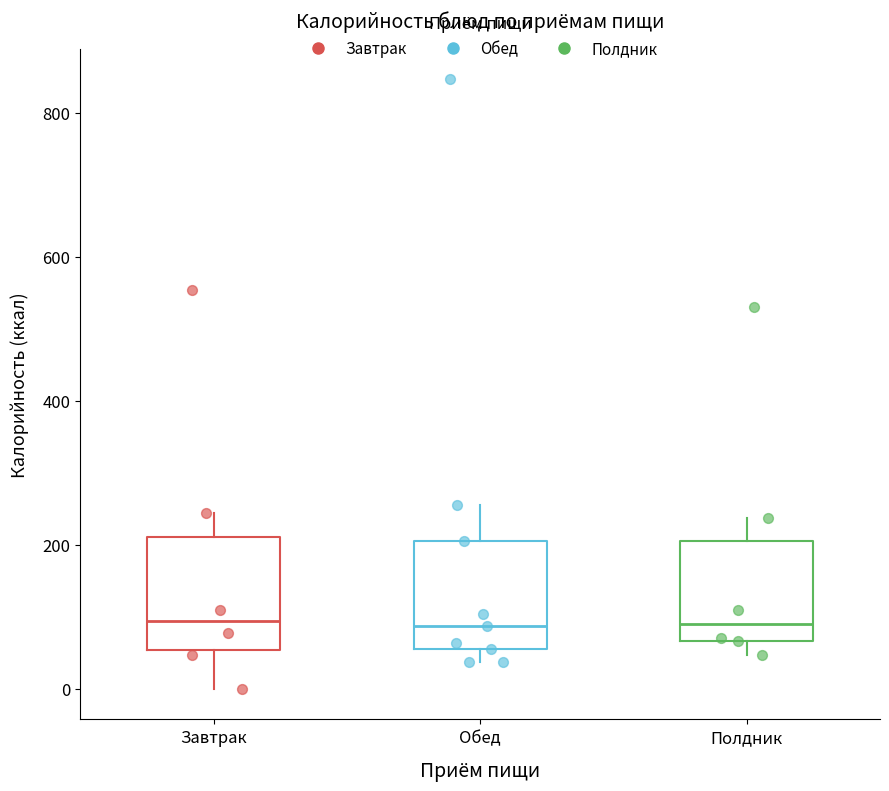

Reading left to right, read every box against the y-axis: the position of its median line, the range the box covers, and the ends of its whiskers. The values are not printed on the chart, so give them approximately, as read against the axis.

Завтрак: median 100, box 60 to 220, whiskers 0 to 240
Обед: median 80, box 60 to 200, whiskers 40 to 260
Полдник: median 100, box 60 to 200, whiskers 40 to 240